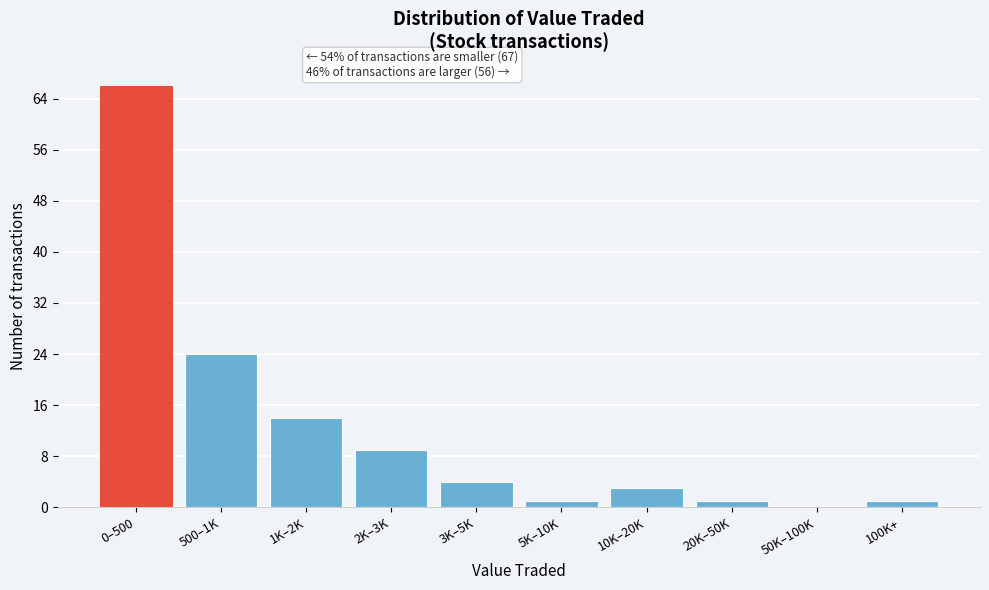

Reading left to right, what are all the values shown in this chart?

0–500=66	500–1K=24	1K–2K=14	2K–3K=9	3K–5K=4	5K–10K=1	10K–20K=3	20K–50K=1	50K–100K=0	100K+=1